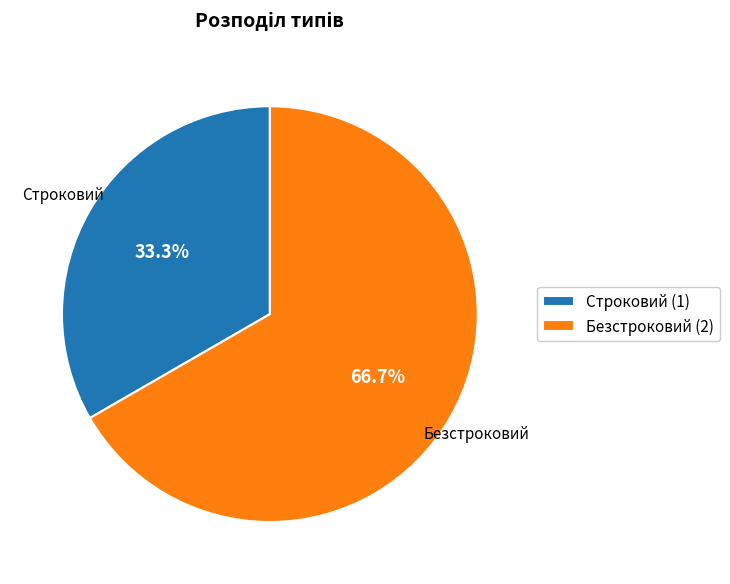

Which has a higher value, Безстроковий or Строковий?

Безстроковий